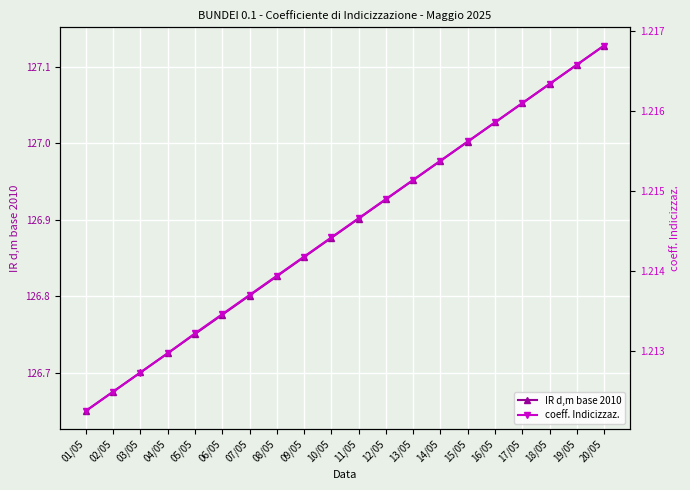

At which label is IR d,m base 2010 closest to 126?

01/05